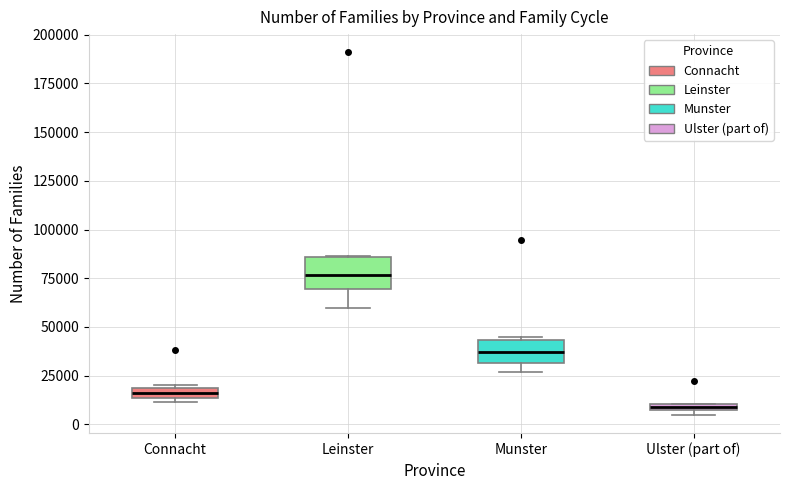

Which box has the lowest median line?

Ulster (part of)